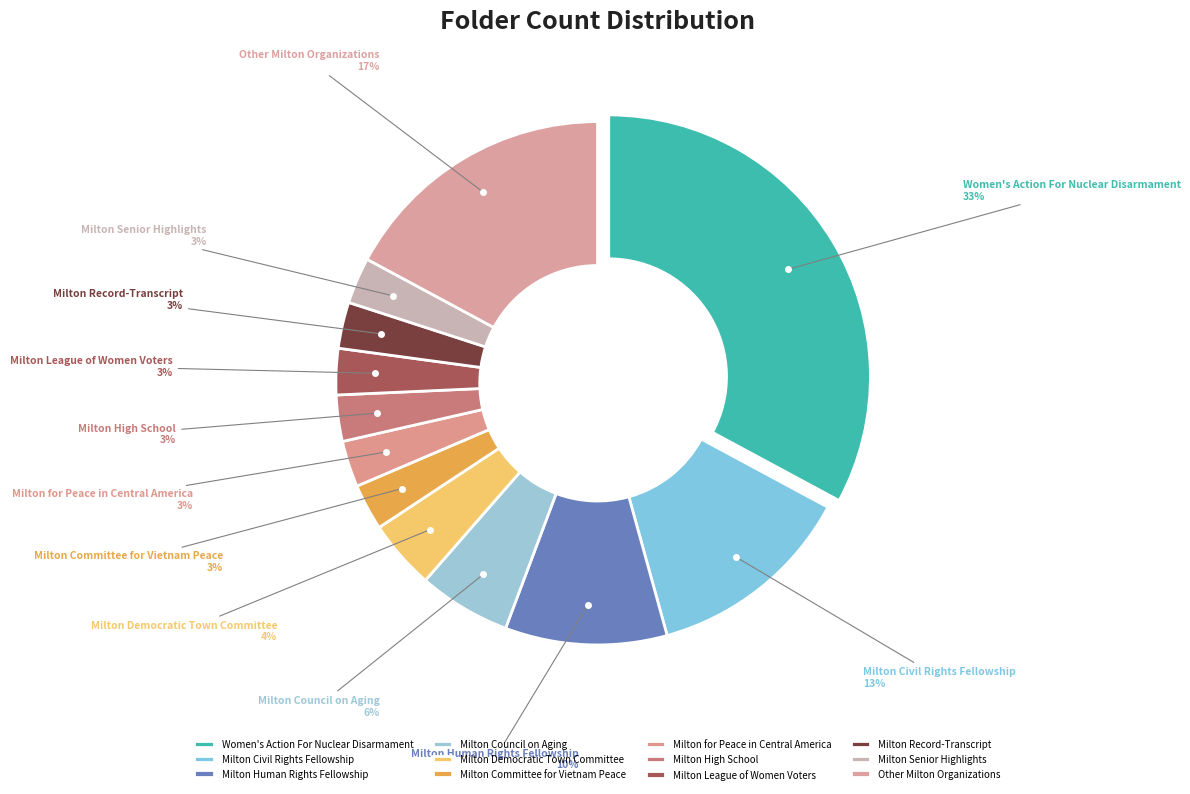

The Other Milton Organizations slice represents 25% of the pie. True or false?

False